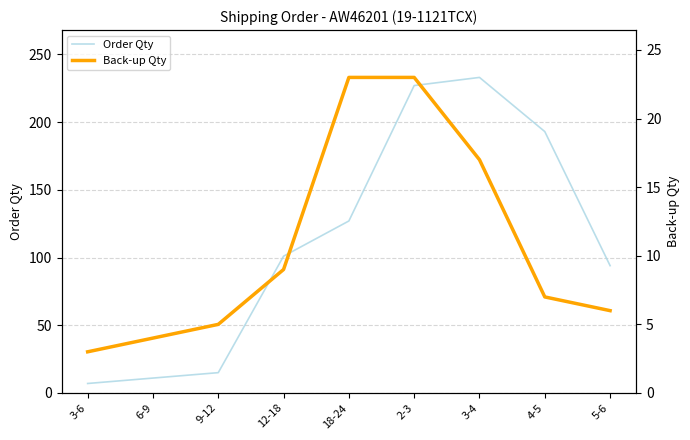

True or false: Back-up Qty and Order Qty cross at least once.

False